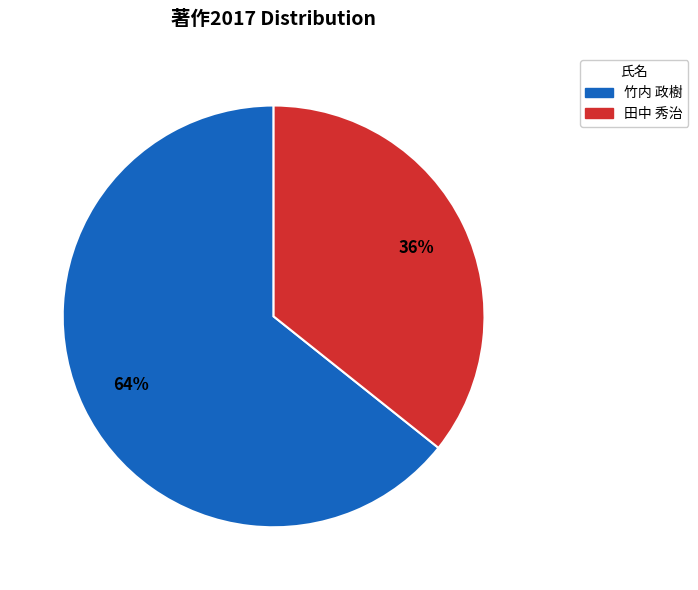

Which slice is the largest?

竹内 政樹